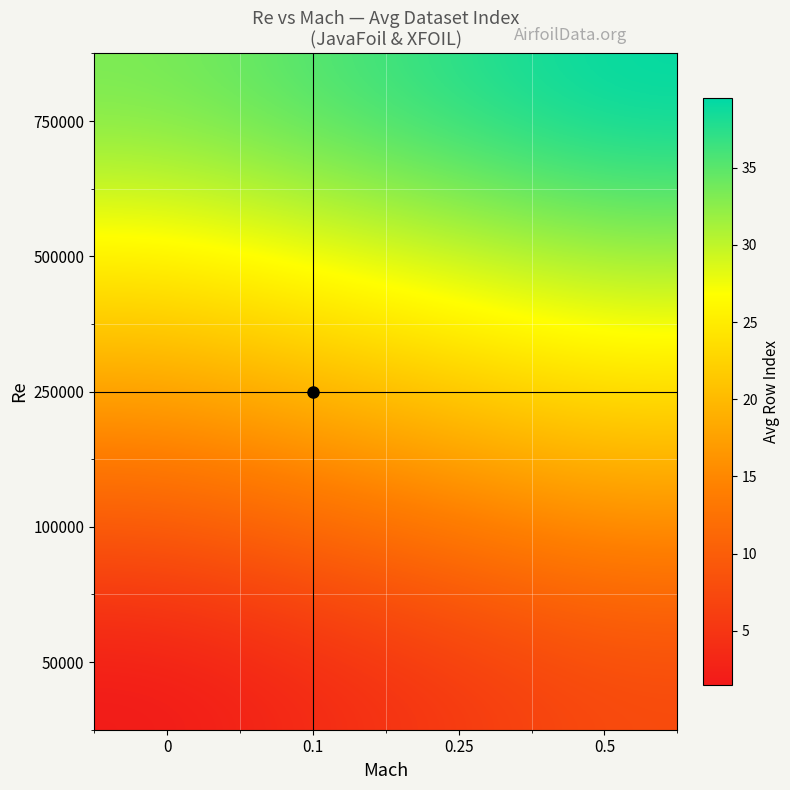

What is the spread (max minus min) of values at 0.1?

32.0